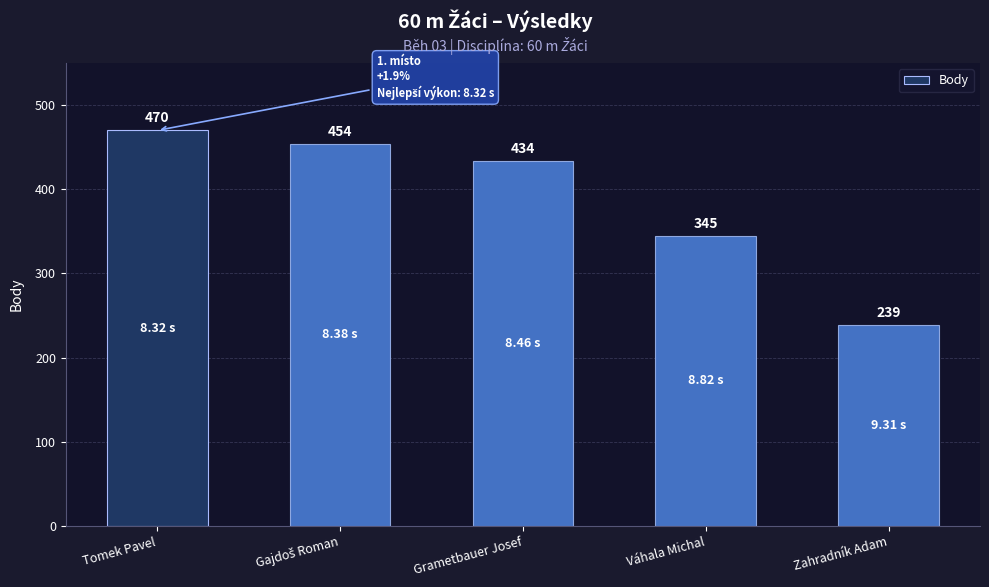

What is the label of the 5th bar from the right?

Tomek Pavel